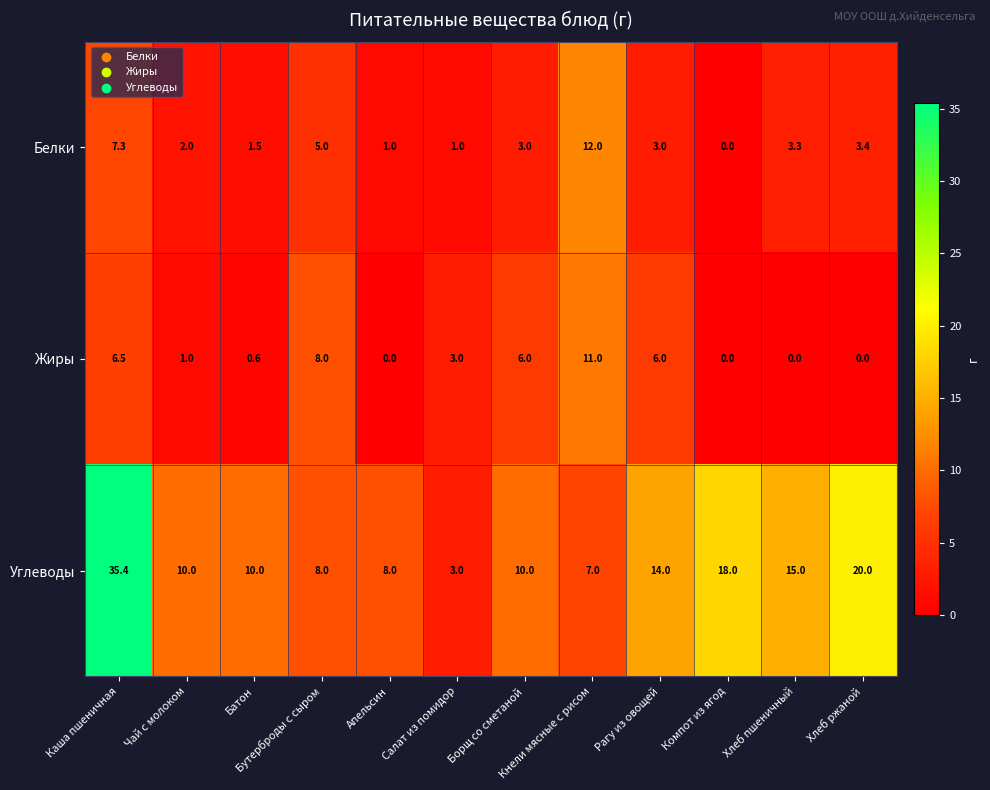

Where does the Белки series first go above 3?

Каша пшеничная